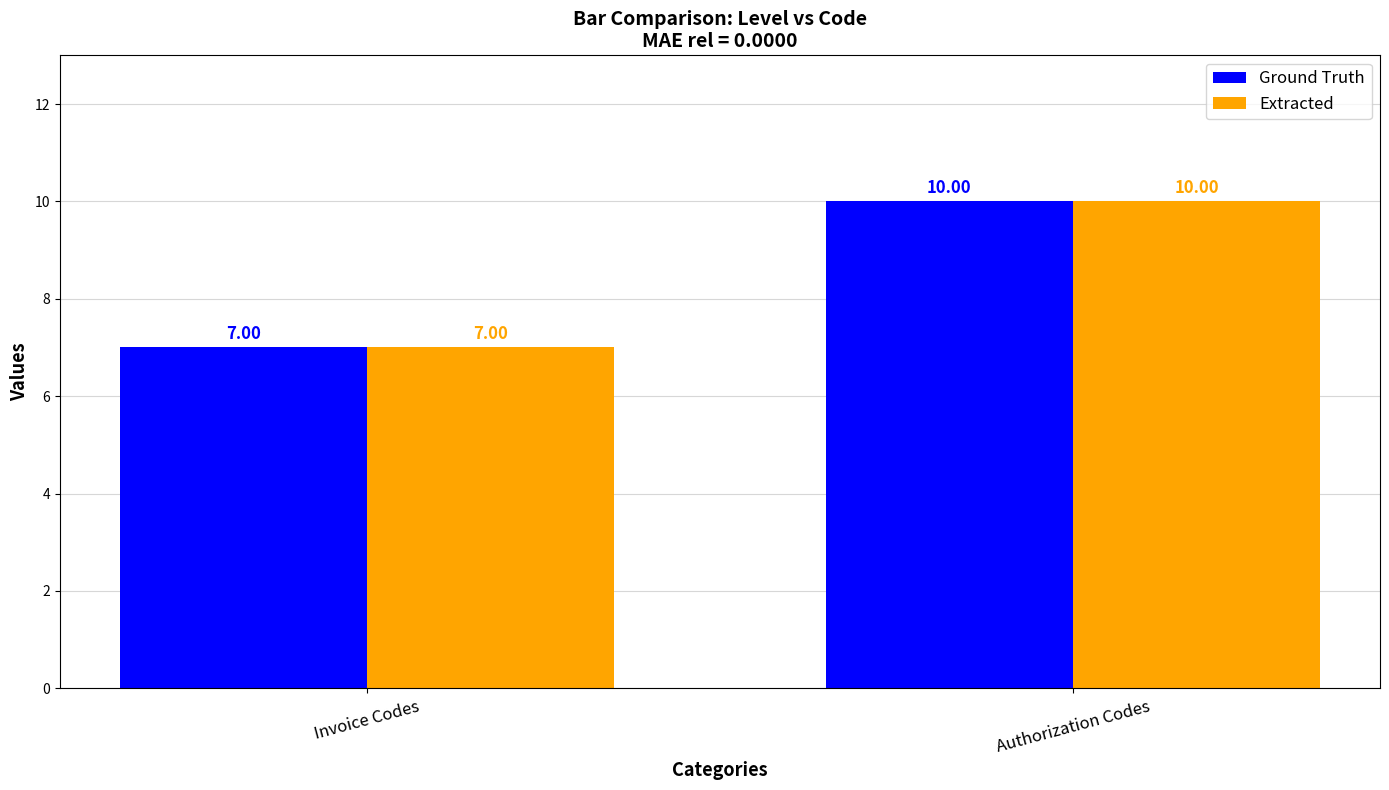

What is the label of the 1st bar from the right?

Authorization Codes